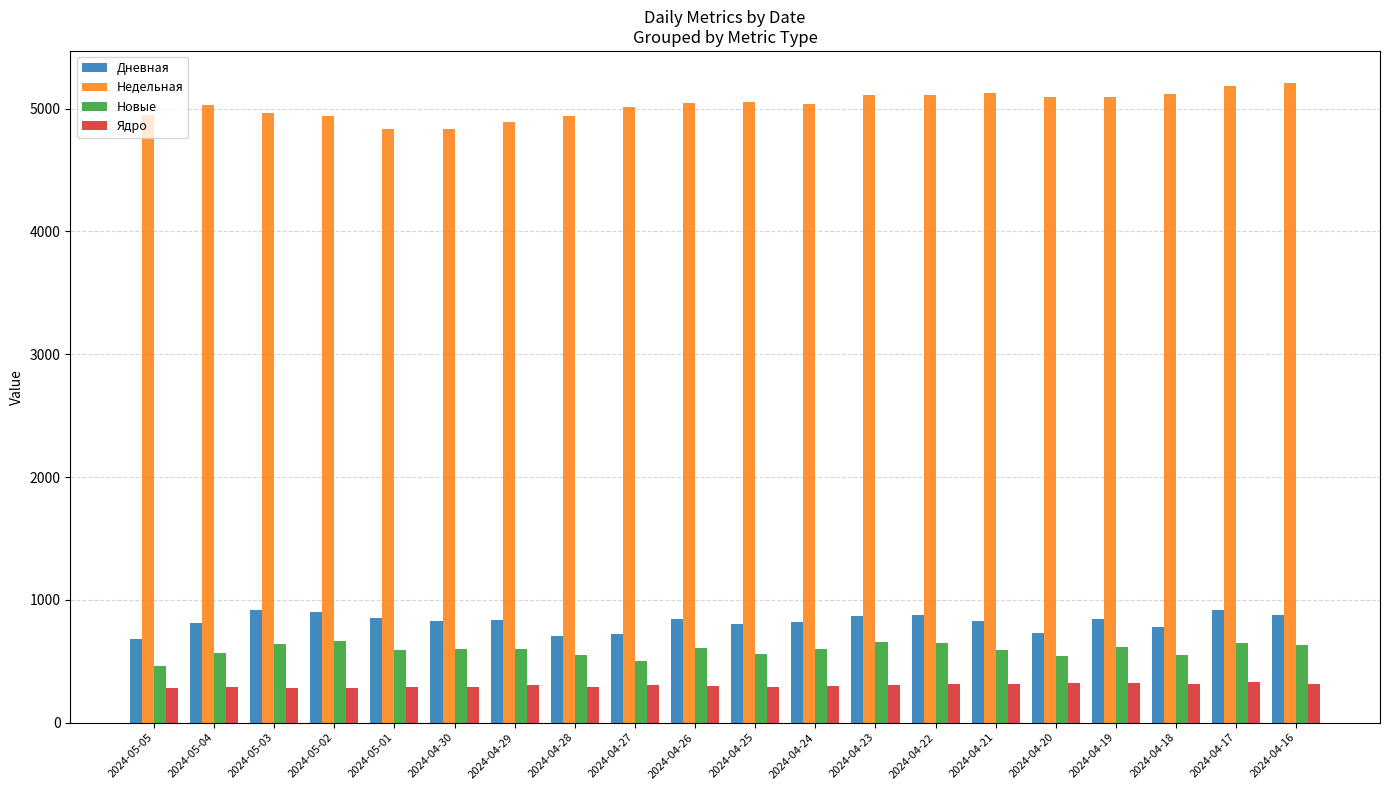

Is the value of Недельная at 2024-04-30 greater than the value of Дневная at 2024-04-27?

Yes